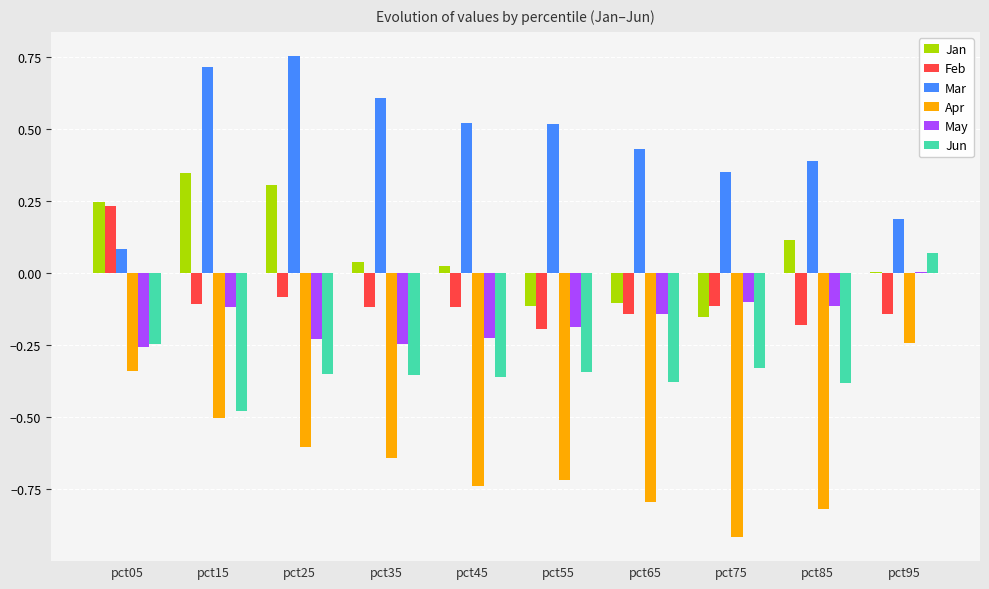

True or false: Jan has a value of 0.2 at pct05.

True